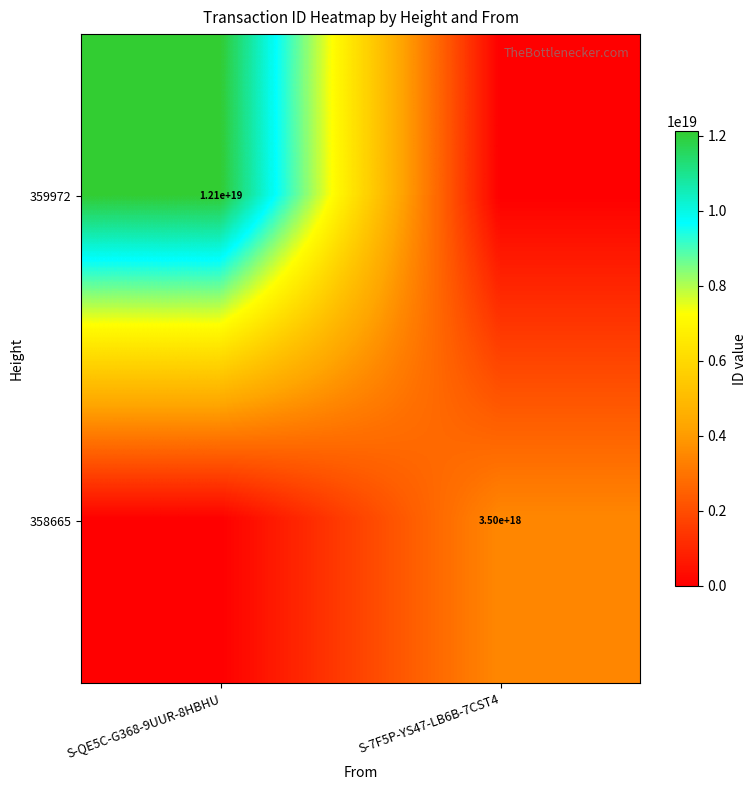

The 358665 series shows 2376872647878251520 at S-7F5P-YS47-LB6B-7CST4. True or false?

False